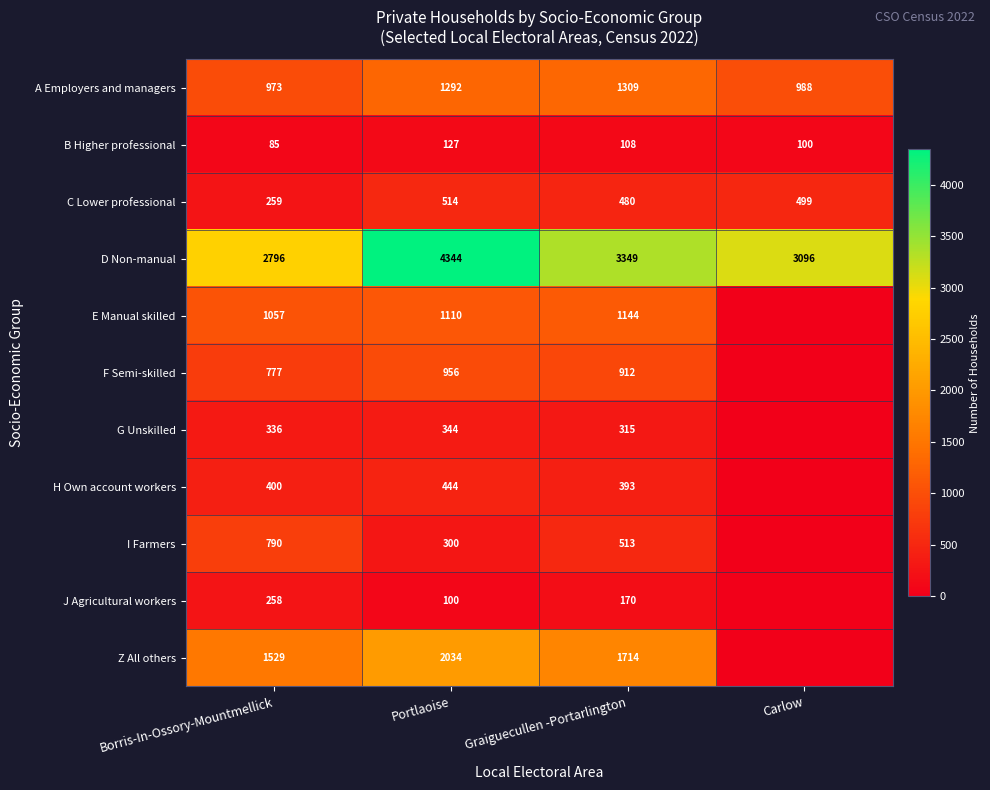

What is the difference between the highest and lowest values at Graiguecullen -Portarlington?

3241